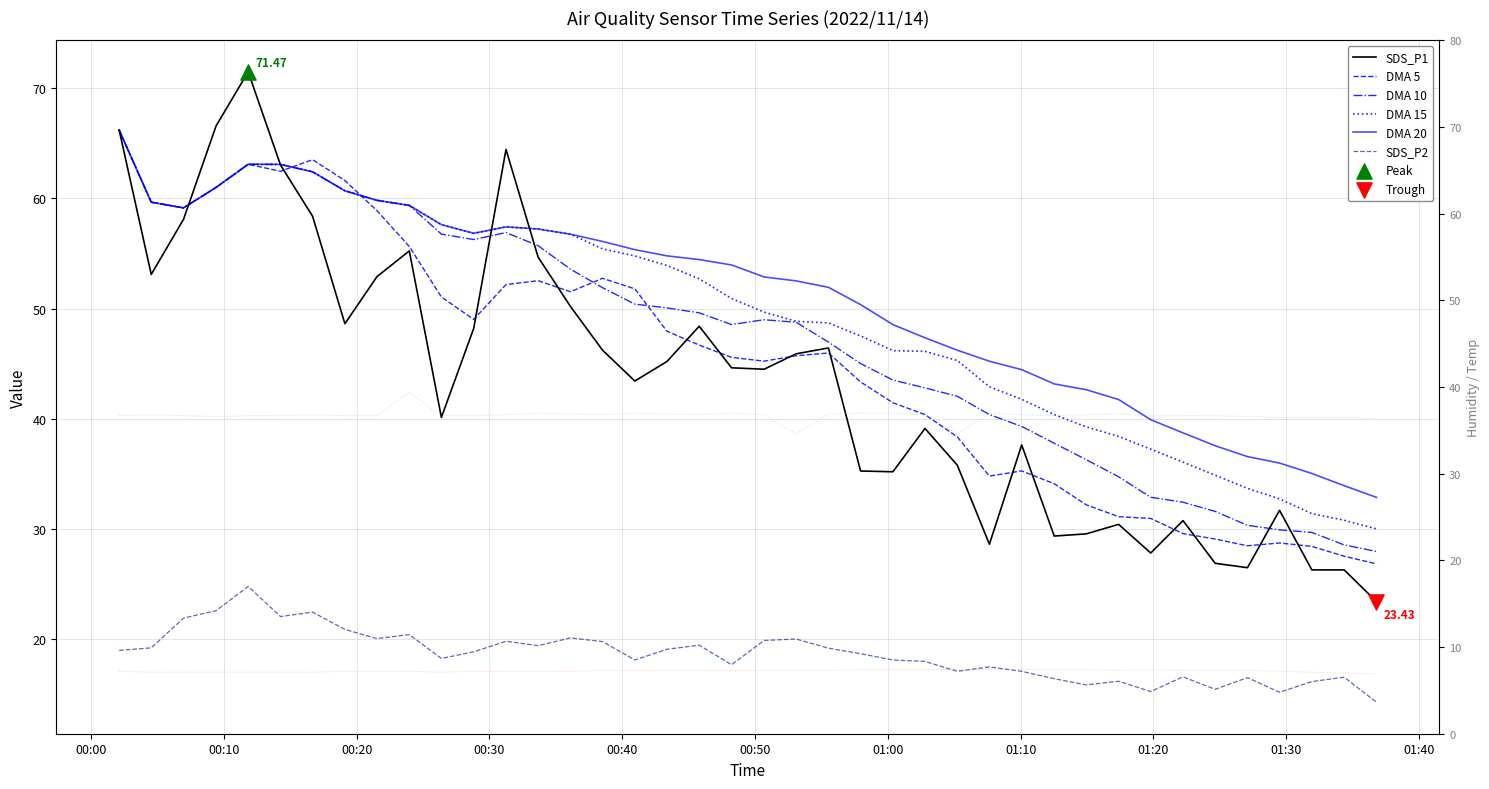

Which series contains the highest Y value?

SDS_P1